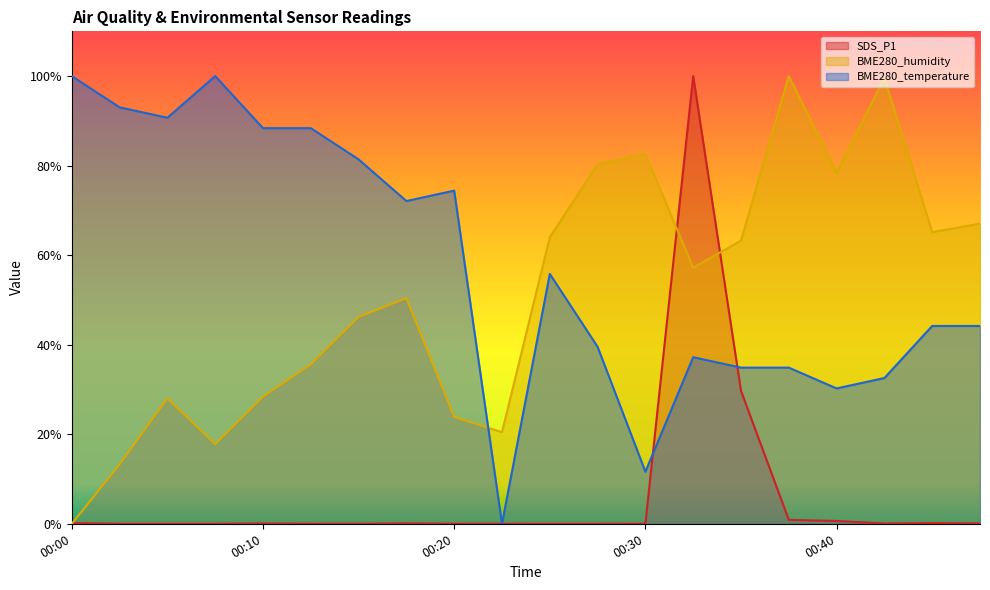

What is the average value of the BME280_temperature series?

57.7